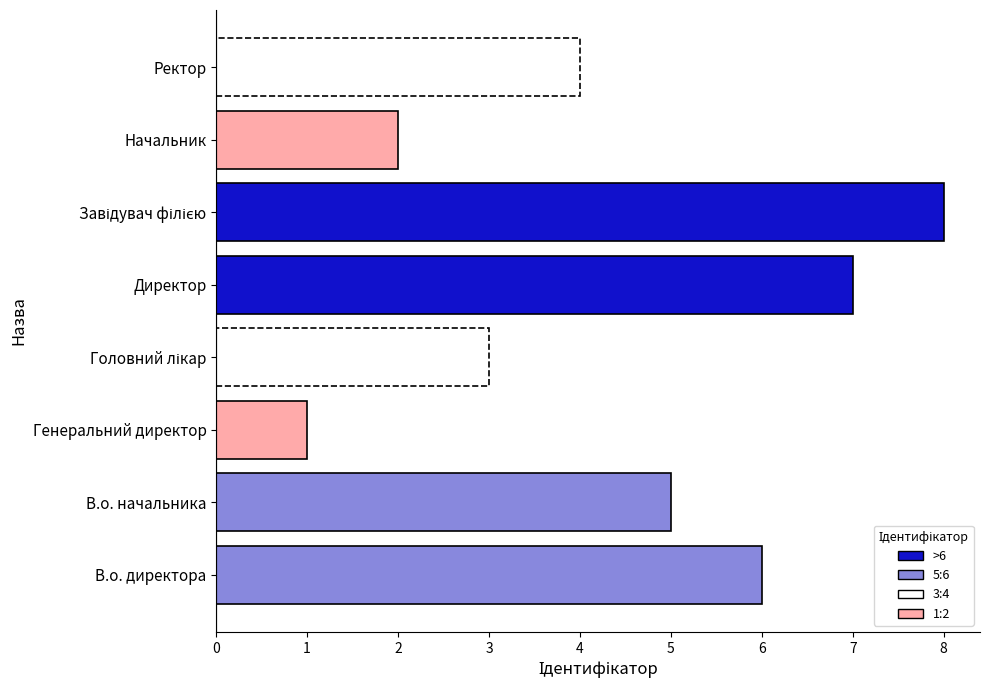

The chart shows a value of 2 at В.о. начальника. True or false?

False